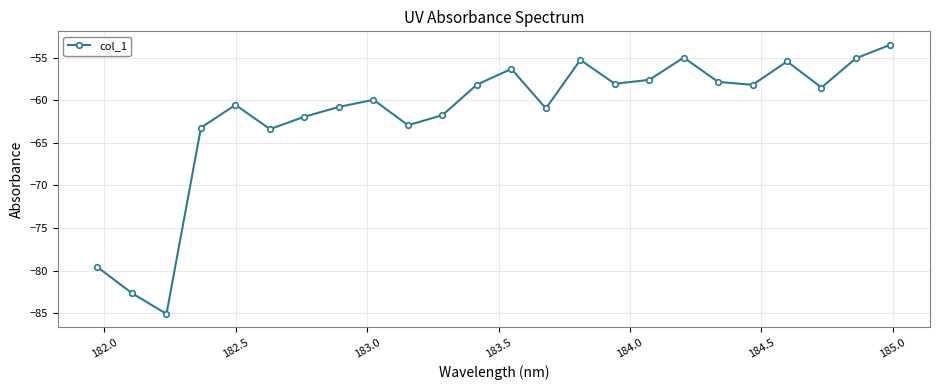

How many points are lower than both their immediate neighbors (excluding endpoints)?

7